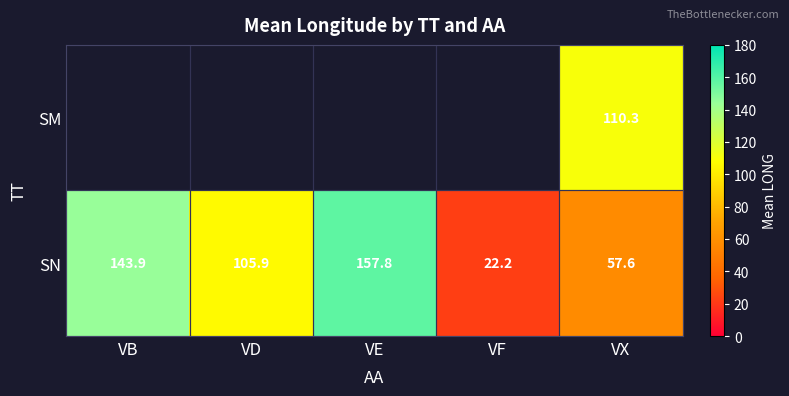

Which has a higher value, VF or VB?

VB